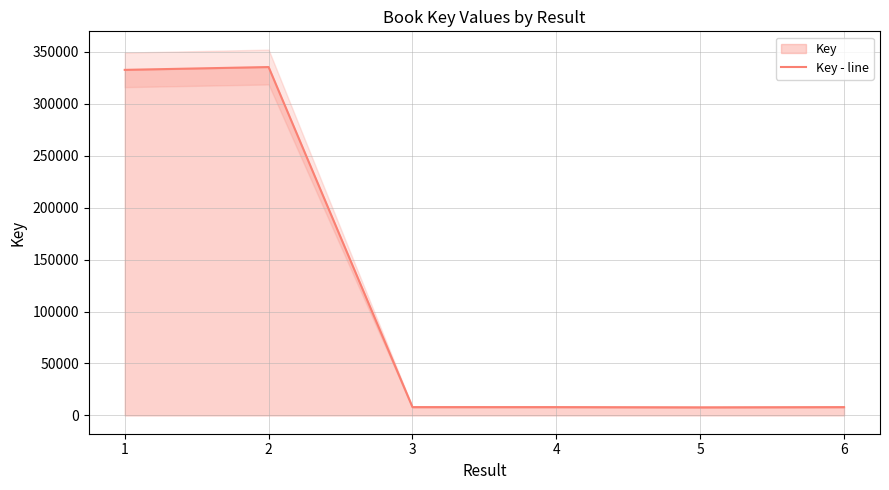

Where does the data first go above 8023?

1